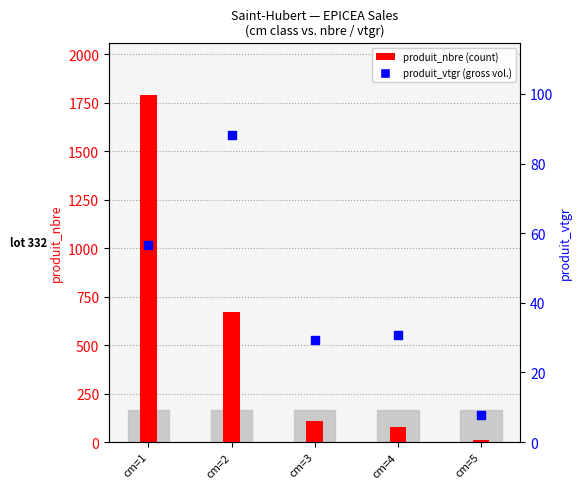

Which series contains the lowest Y value?

produit_vtgr